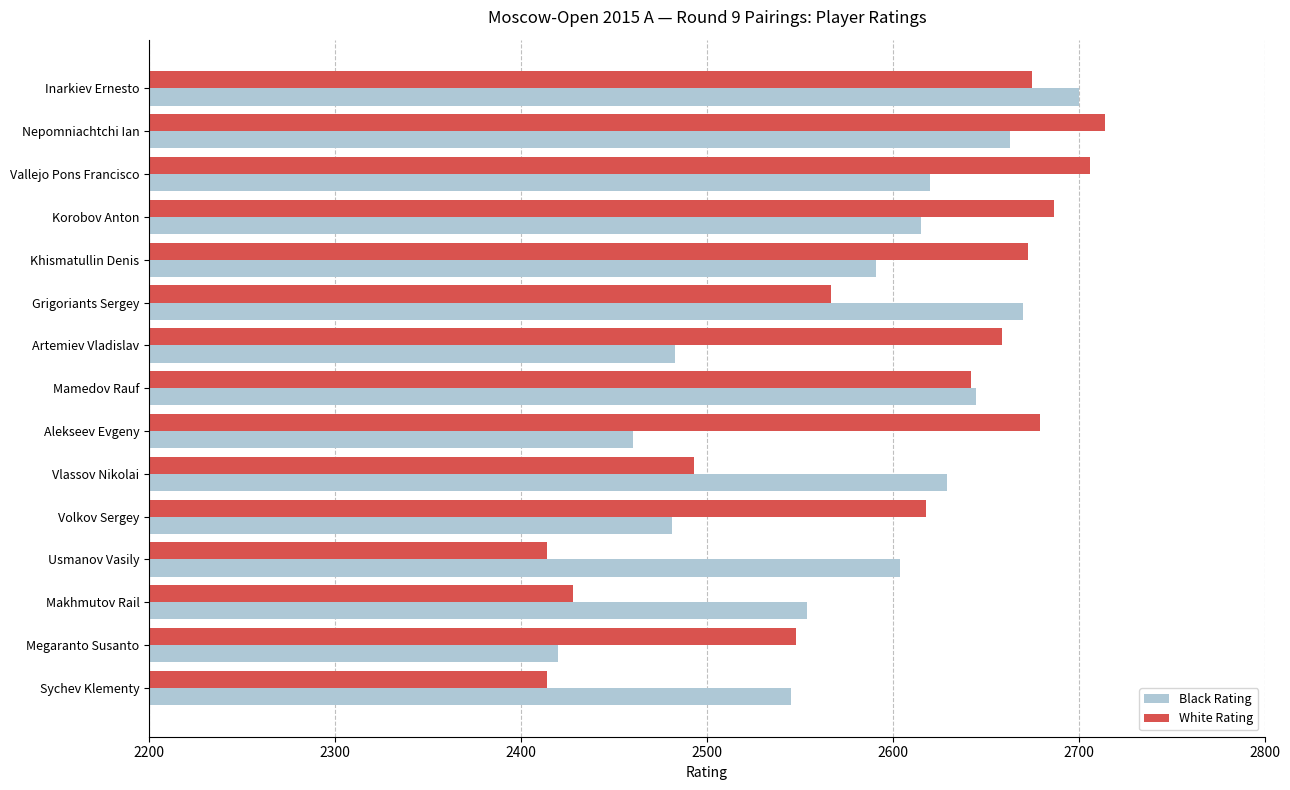

What is the difference between the maximum and minimum values in the Black Rating series?

280